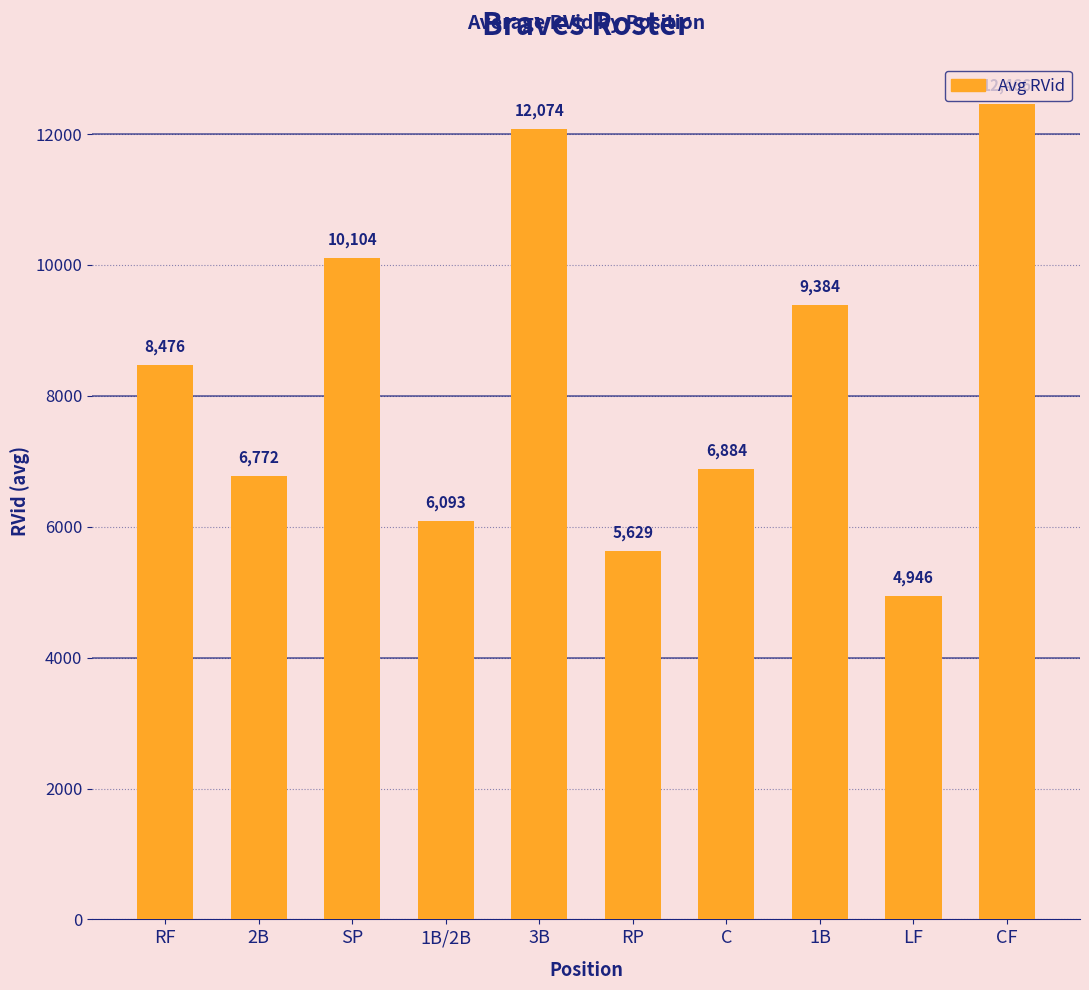

What is the difference between the values at 1B/2B and RP?

464